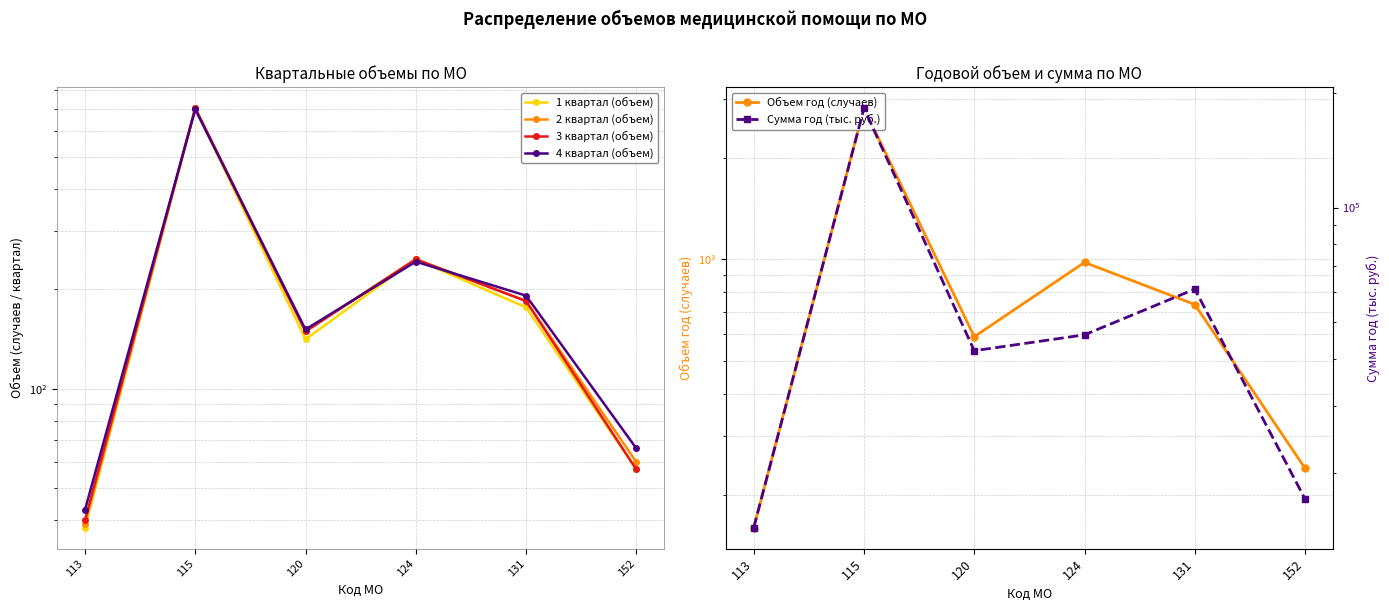

Reading left to right, extract all data points from this chart.

1 квартал (объем): 38.0	704.0	141.0	246.0	176.0	57.0
2 квартал (объем): 39.0	704.0	149.0	246.0	184.0	60.0
3 квартал (объем): 40.0	704.0	149.0	246.0	184.0	57.0
4 квартал (объем): 43.0	698.0	151.0	242.0	191.0	66.0
Объем год (случаев): 160.0	2810.0	590.0	980.0	735.0	240.0
Сумма год (тыс. руб.): 14358.2	182626.9	41976.8	46226.9	60985.0	17086.2